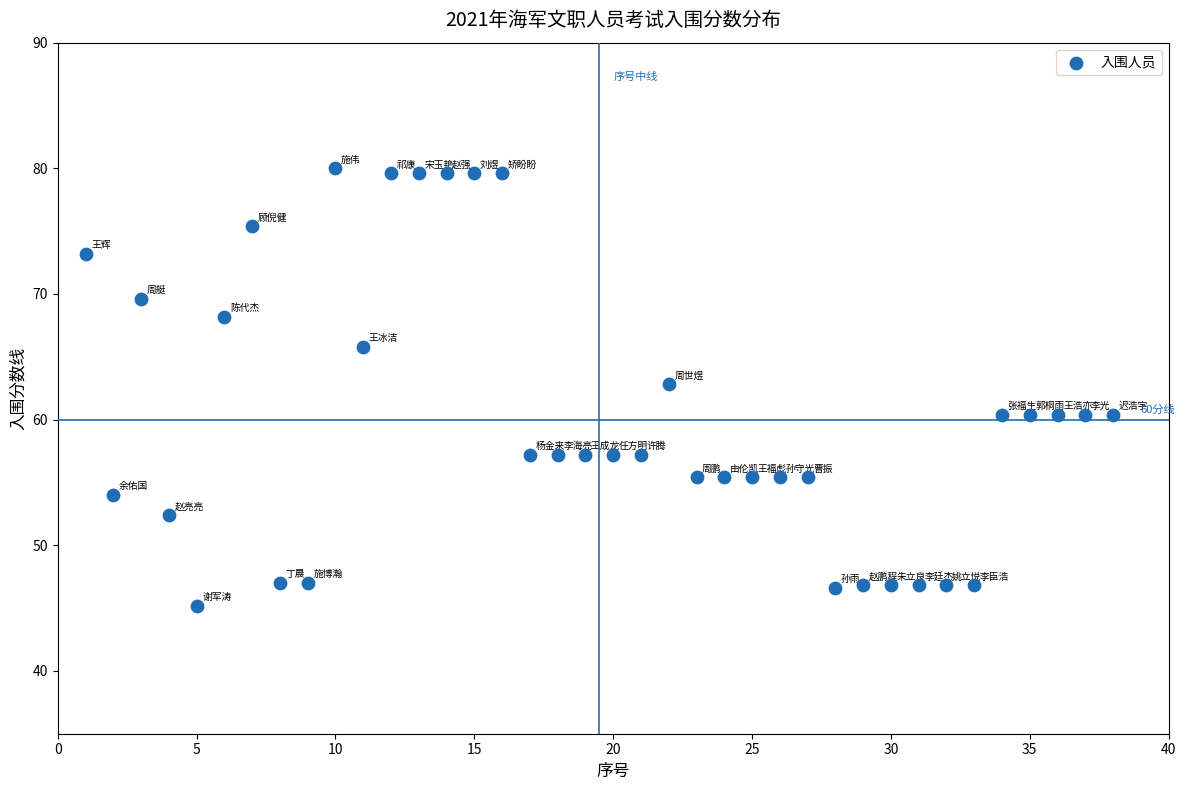

What is the range of X values (max minus min)?

37.0